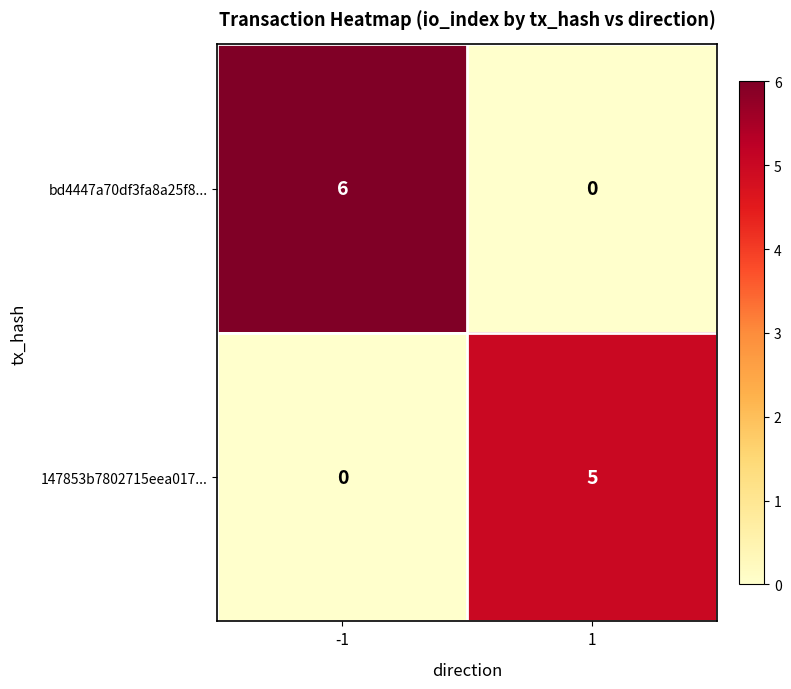

Which label corresponds to the largest value in the chart?

-1